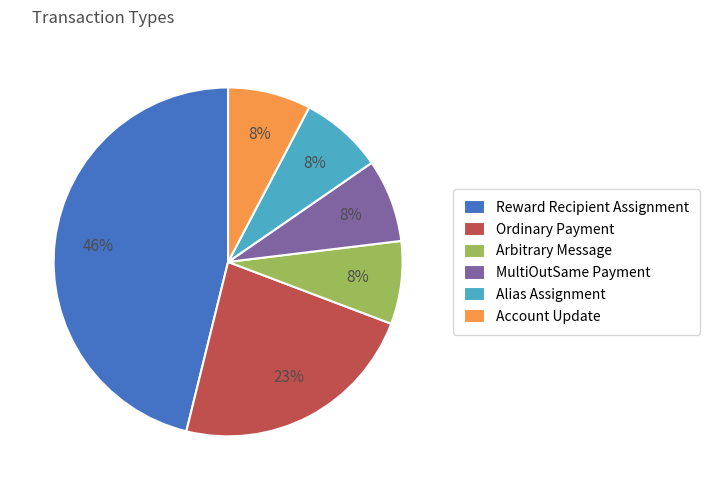

Between Alias Assignment and Reward Recipient Assignment, which is larger?

Reward Recipient Assignment